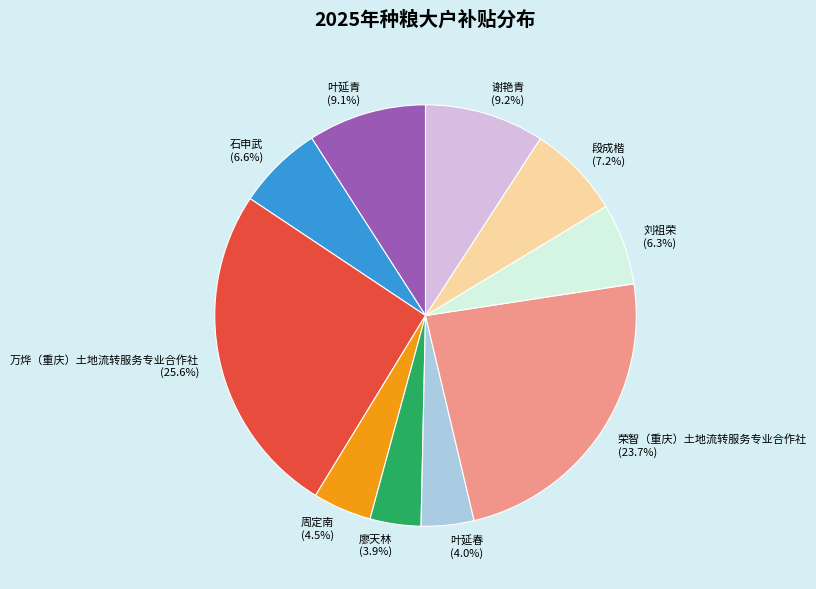

Is the sum of 叶延青 and 叶延春 greater than half?

No